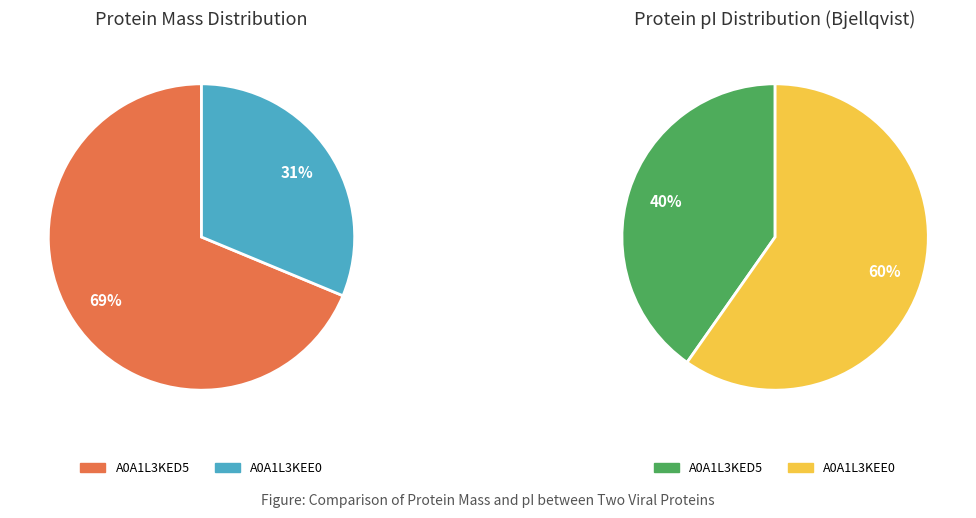

To the nearest percent, what is the average slice percentage?

50%